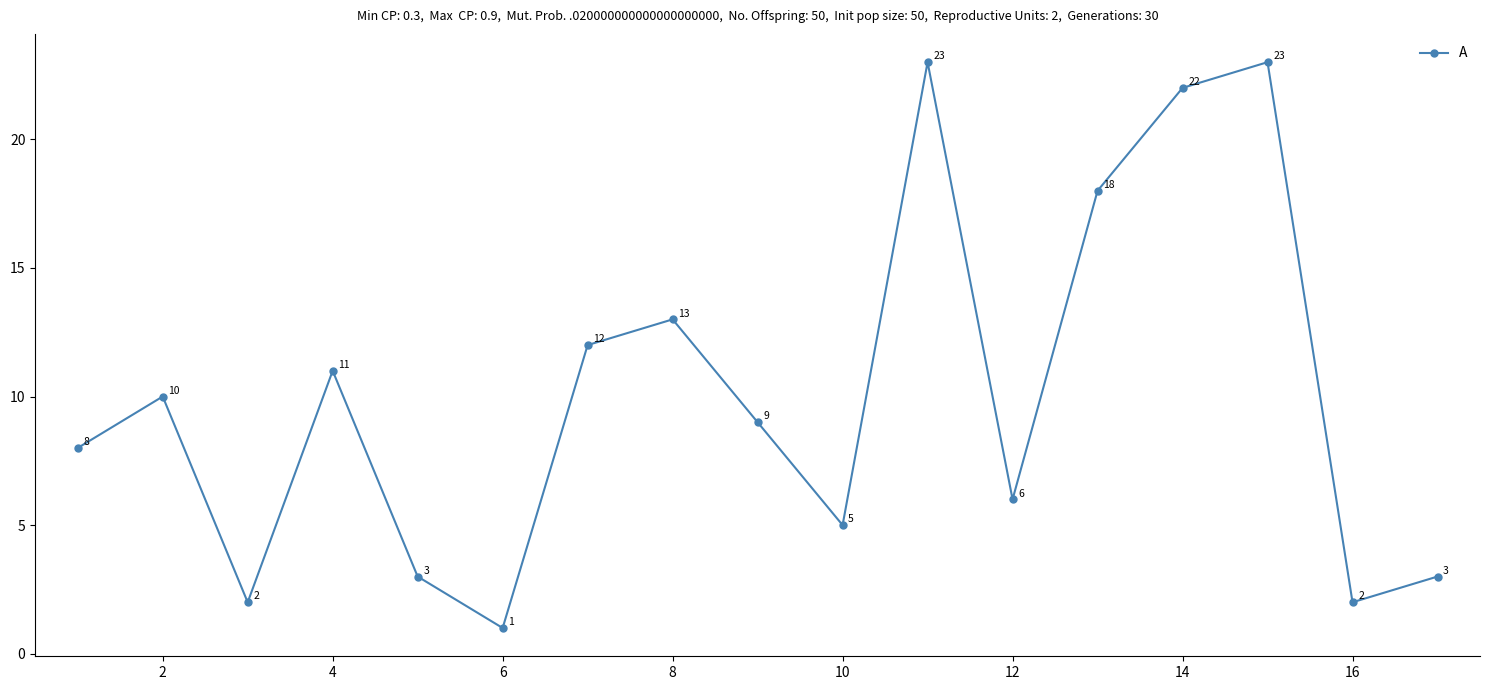

How many data points are less than 9?

8